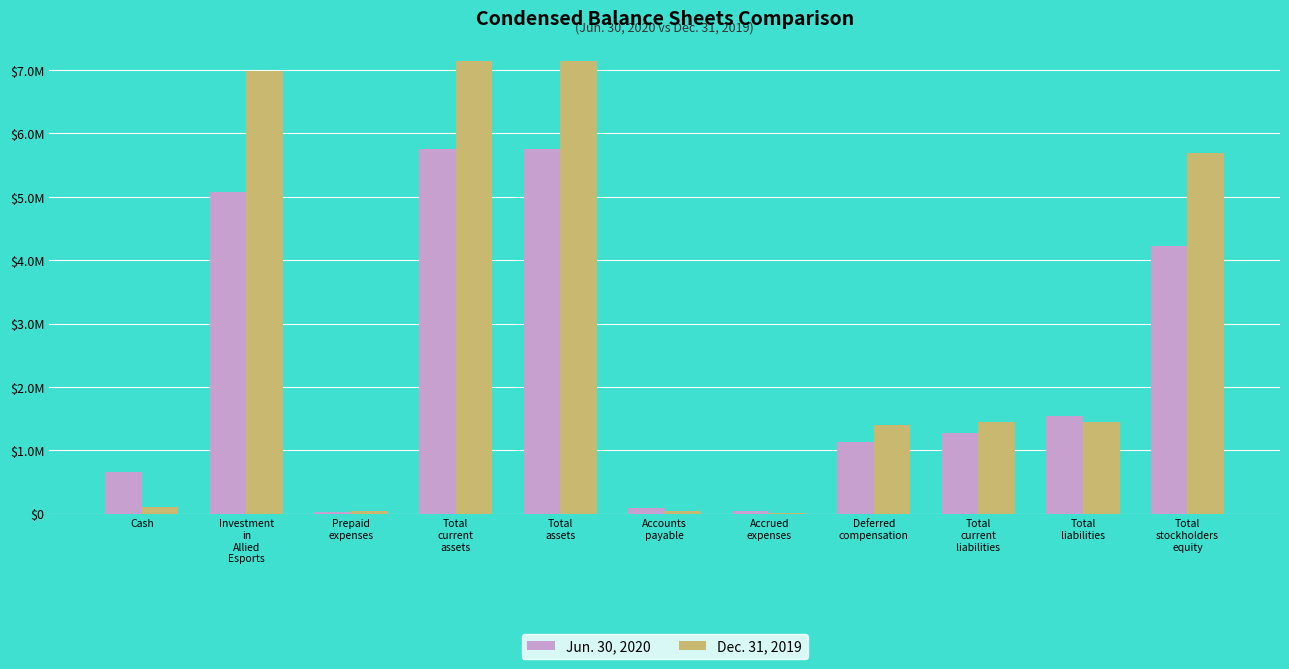

Are the bars horizontal?

No